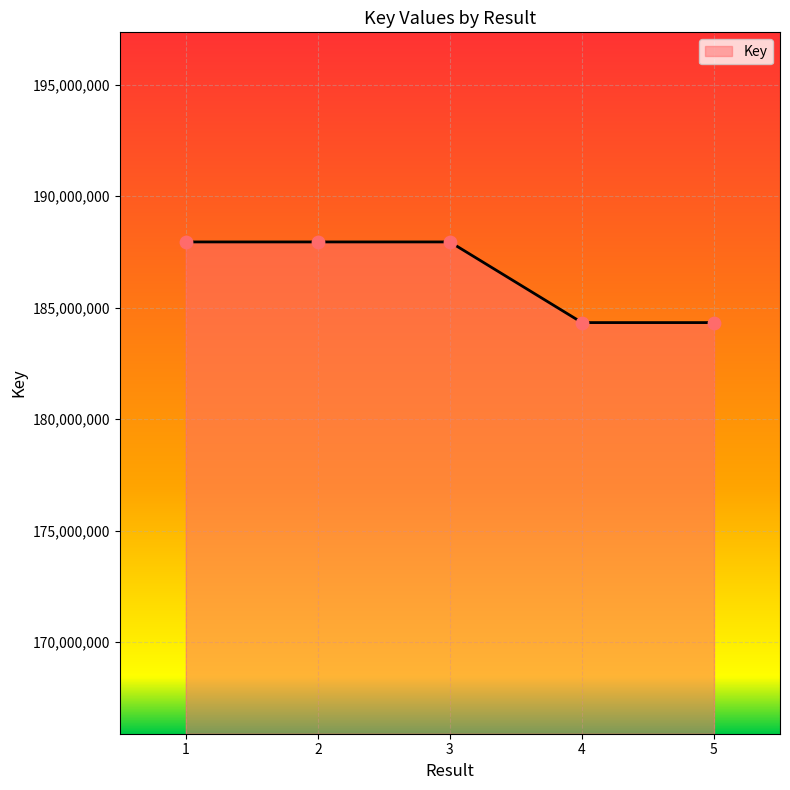

Between 1 and 5, which is larger?

1